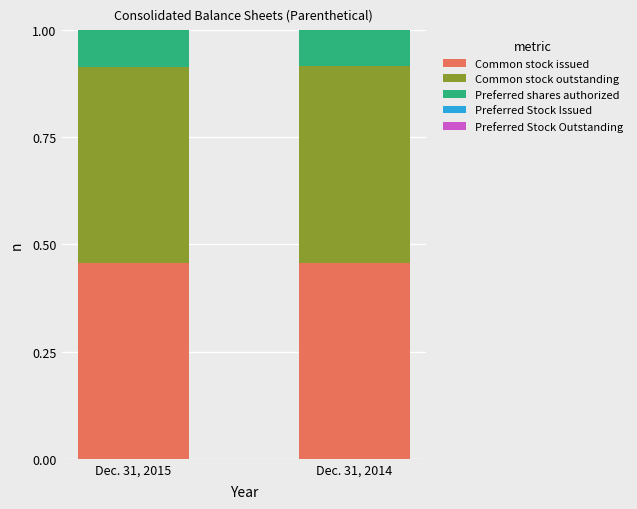

What is the sum of the Common stock issued values at Dec. 31, 2014 and Dec. 31, 2015?

0.9